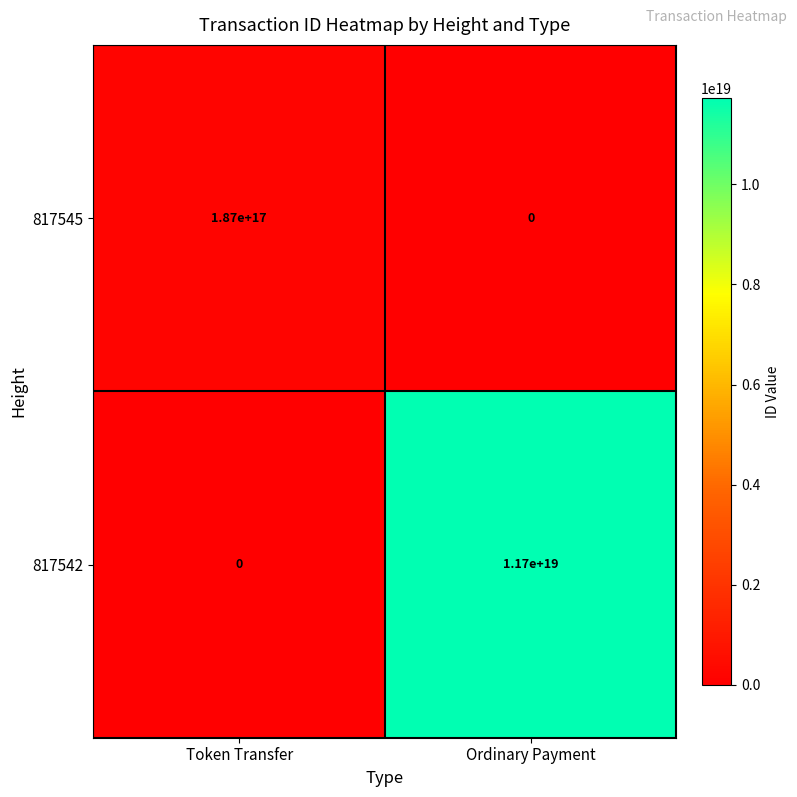

Is the value of 817542 at Ordinary Payment greater than the value of 817545 at Ordinary Payment?

Yes